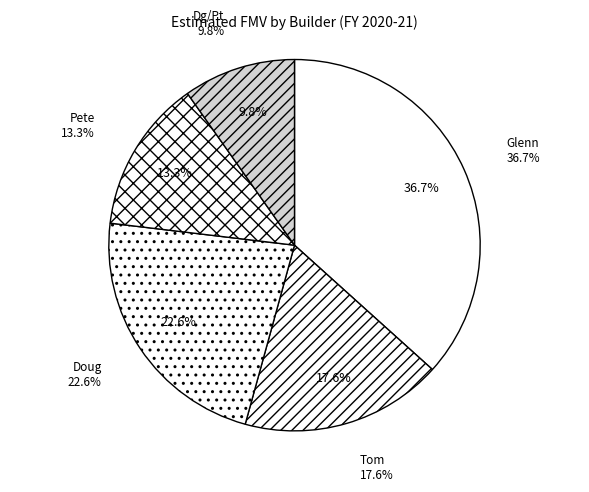

Does Glenn - Winslow 40 represent more than half of the total?

No